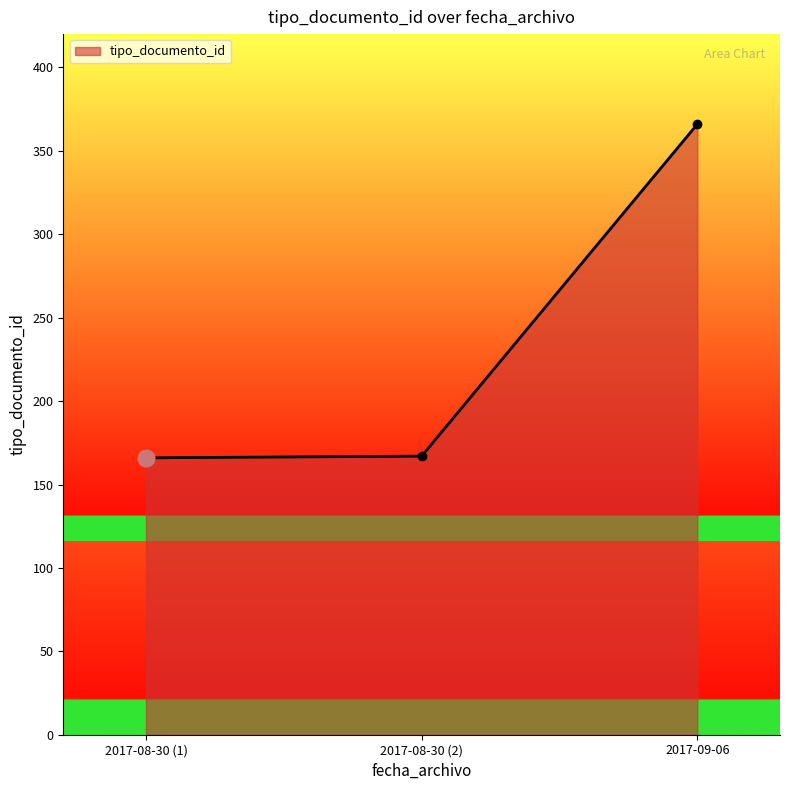

How many categories are shown in the chart?

3